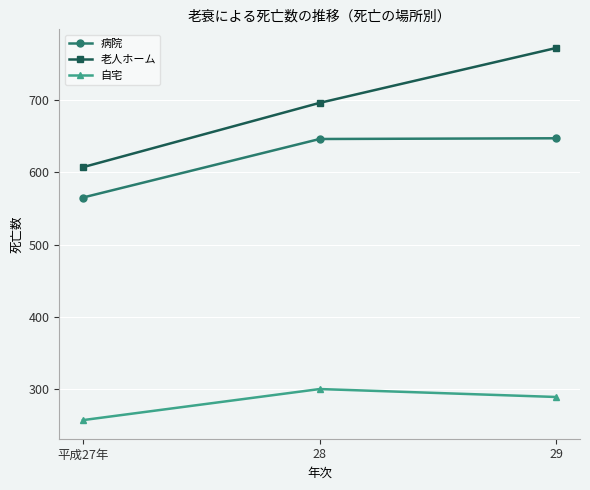

What is the average value of the 老人ホーム series?

692